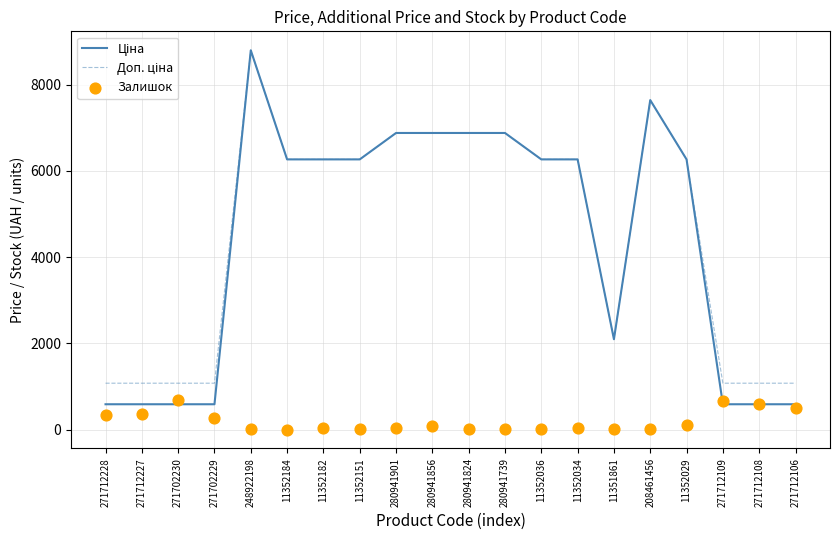

Which series has the largest total across all categories?

Доп. ціна